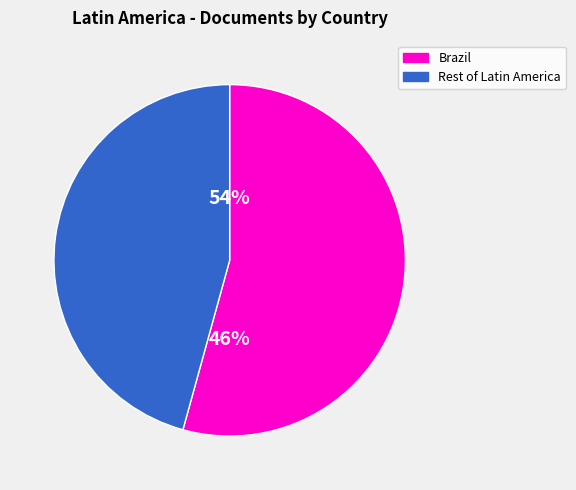

True or false: Trinidad and Tobago accounts for 11% of the total.

False